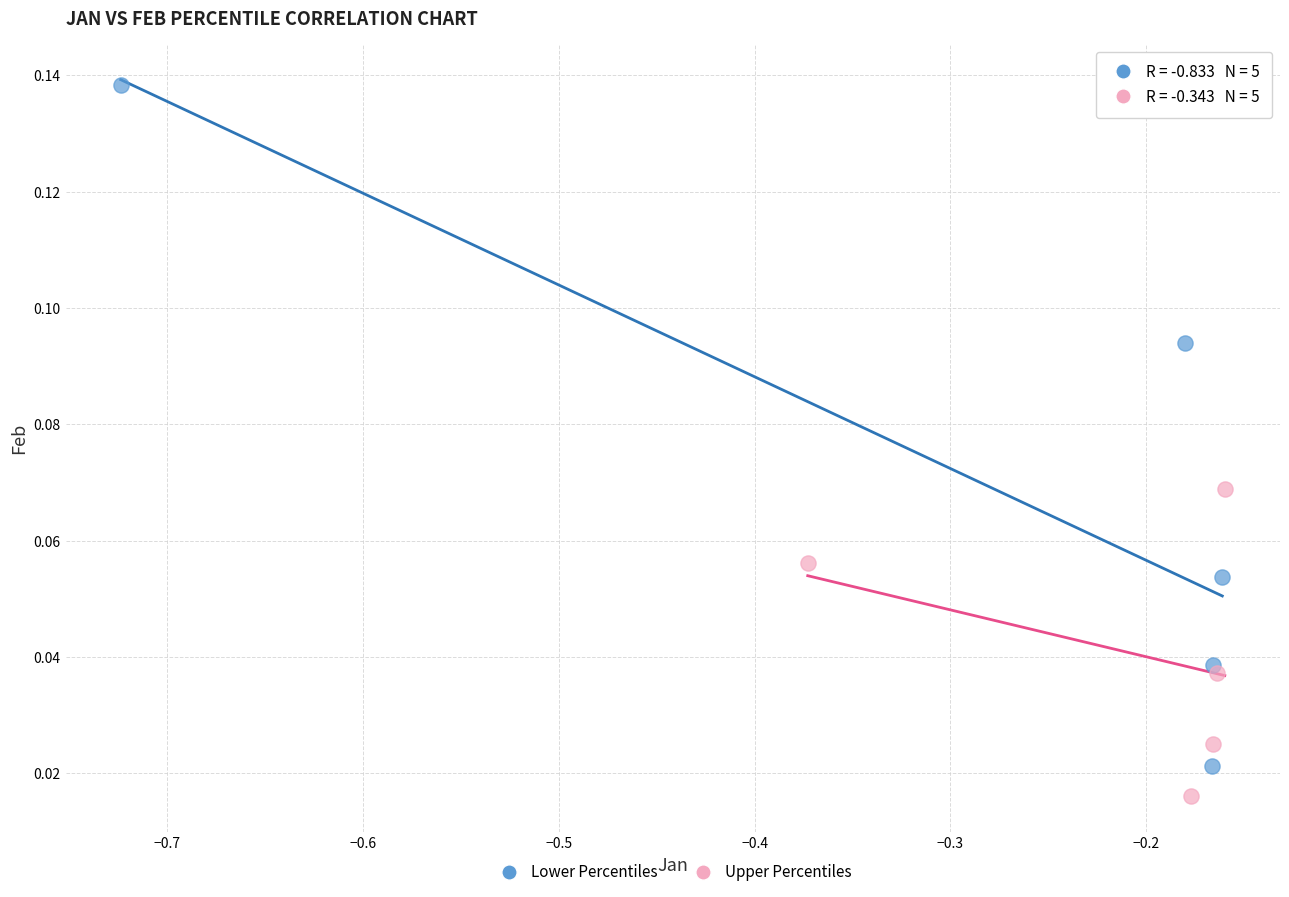

Which series contains the highest Y value?

Lower Percentiles